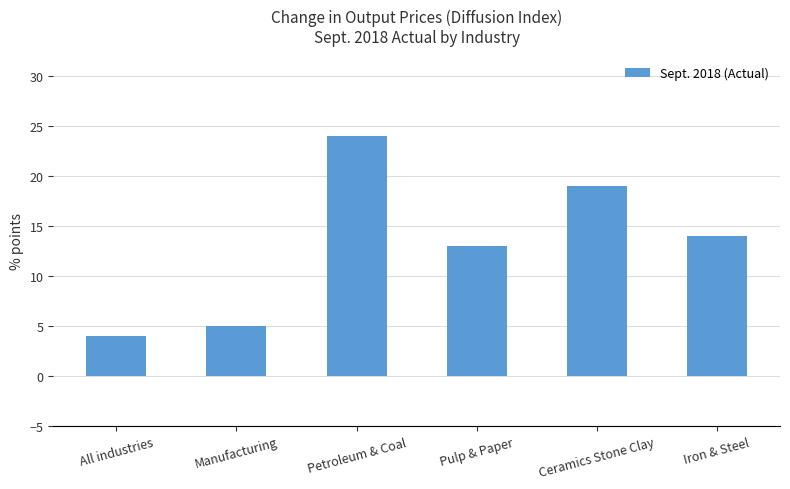

List the labels in order of value, largest first.

Petroleum & Coal, Ceramics Stone Clay, Iron & Steel, Pulp & Paper, Manufacturing, All industries